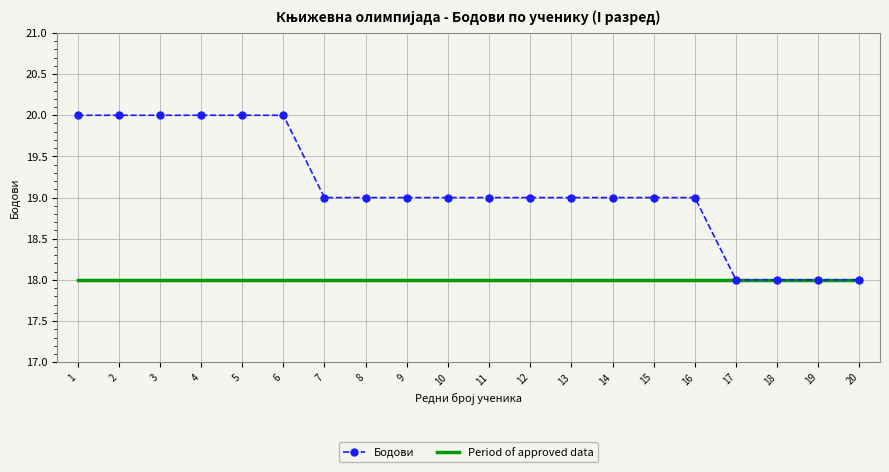

Which series changed the most between 6 and 12?

Бодови